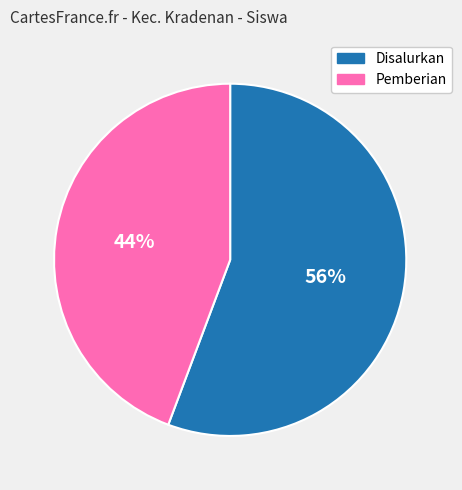

What is the ratio of the value at Pemberian to the value at Disalurkan?

0.8